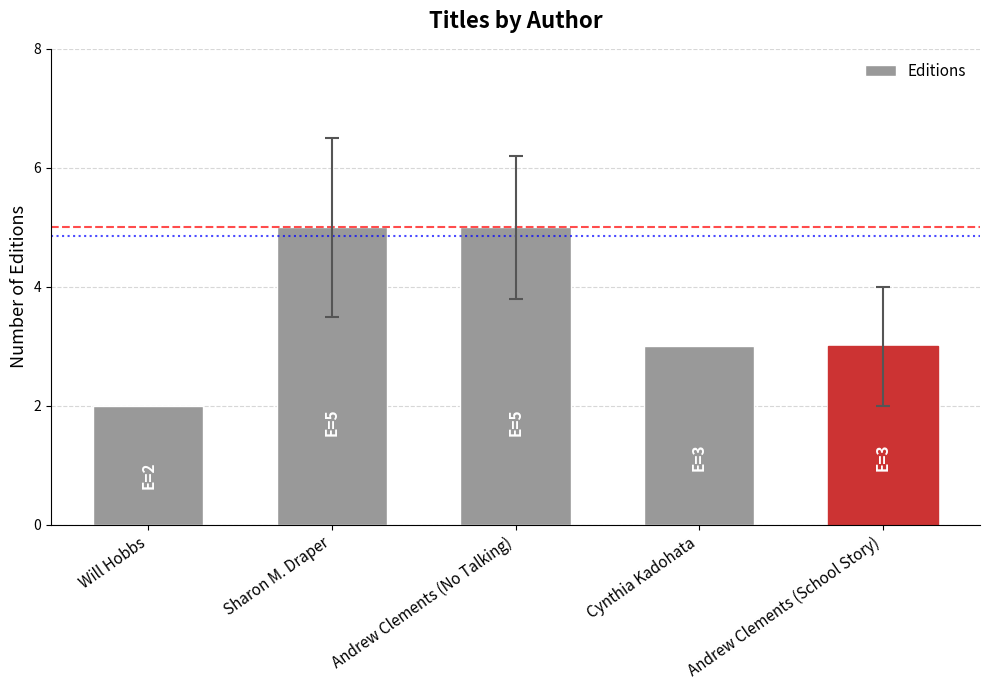

What is the sum of all values?

18